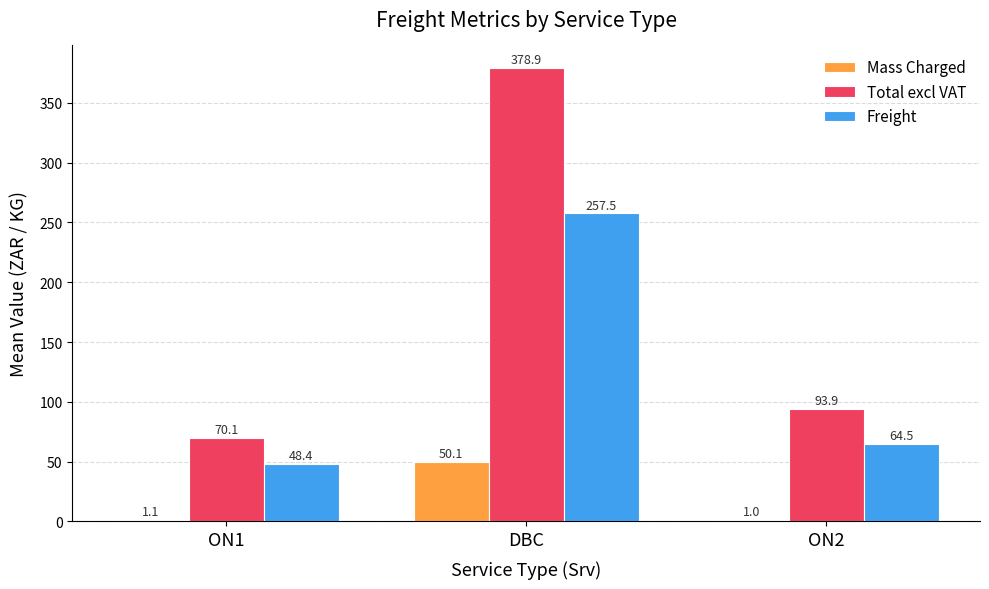

Which series changed the most between ON1 and DBC?

Total excl VAT